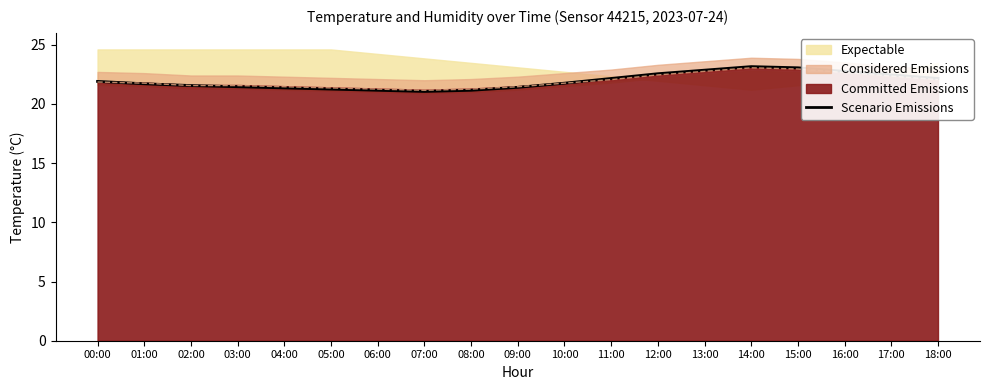

Is it true that Scenario Emissions equals 38.0 at 06:00?

False